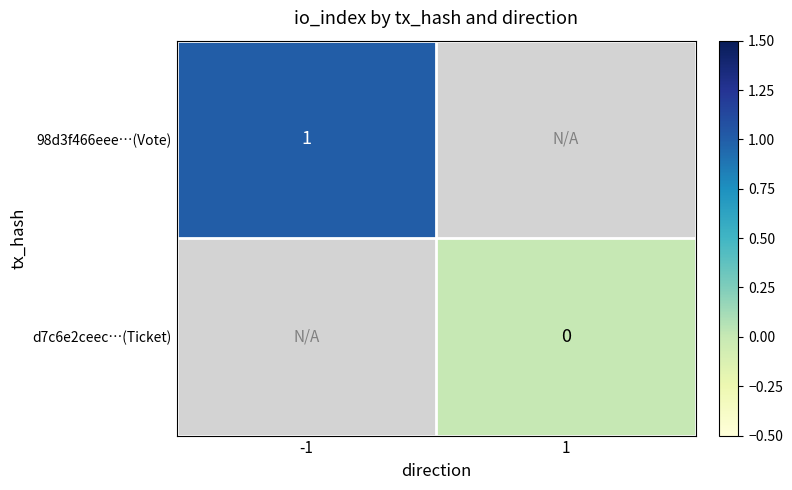

At 1, list the series in order from largest to smallest.

98d3f466eee…(Vote), d7c6e2ceec…(Ticket)